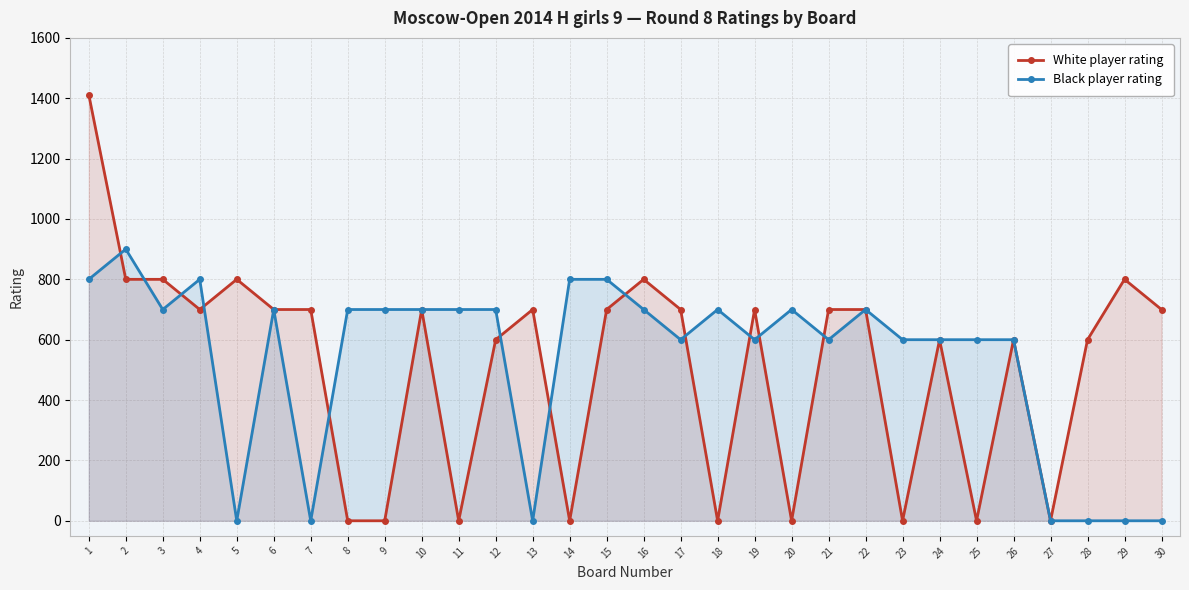

What is the average value of the Black player rating series?

533